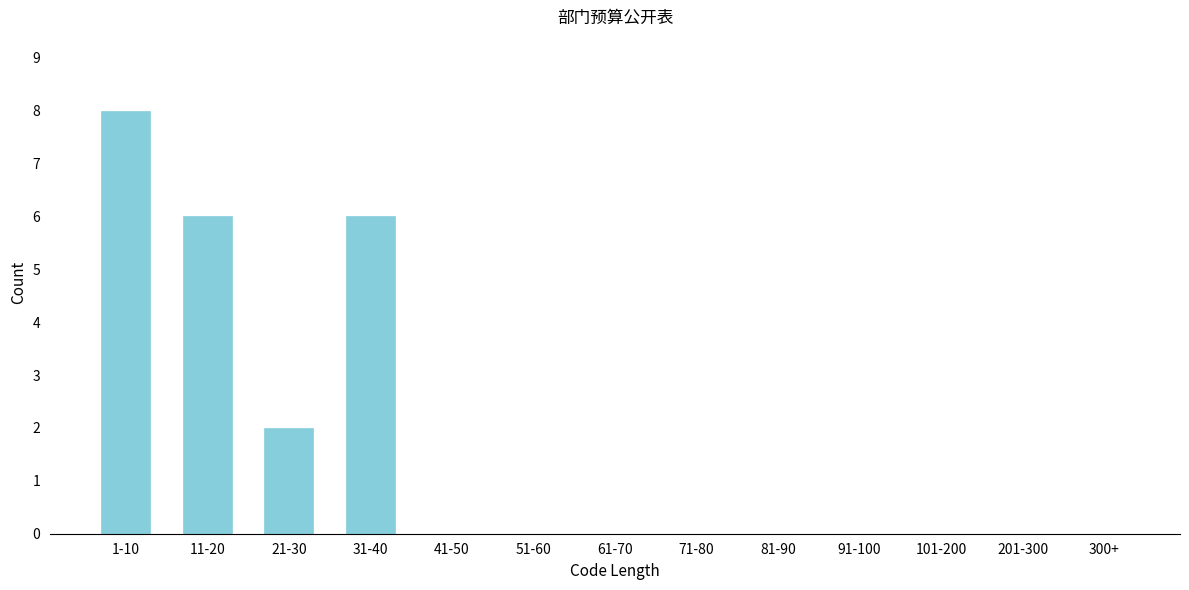

Reading left to right, what are all the values shown in this chart?

1-10=8	11-20=6	21-30=2	31-40=6	41-50=0	51-60=0	61-70=0	71-80=0	81-90=0	91-100=0	101-200=0	201-300=0	300+=0